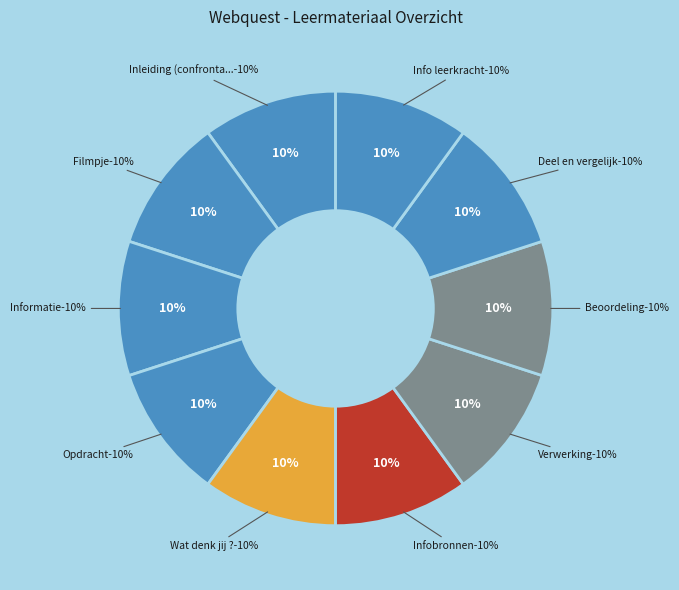

Combined, do Deel en vergelijk and Opdracht account for over 50%?

No